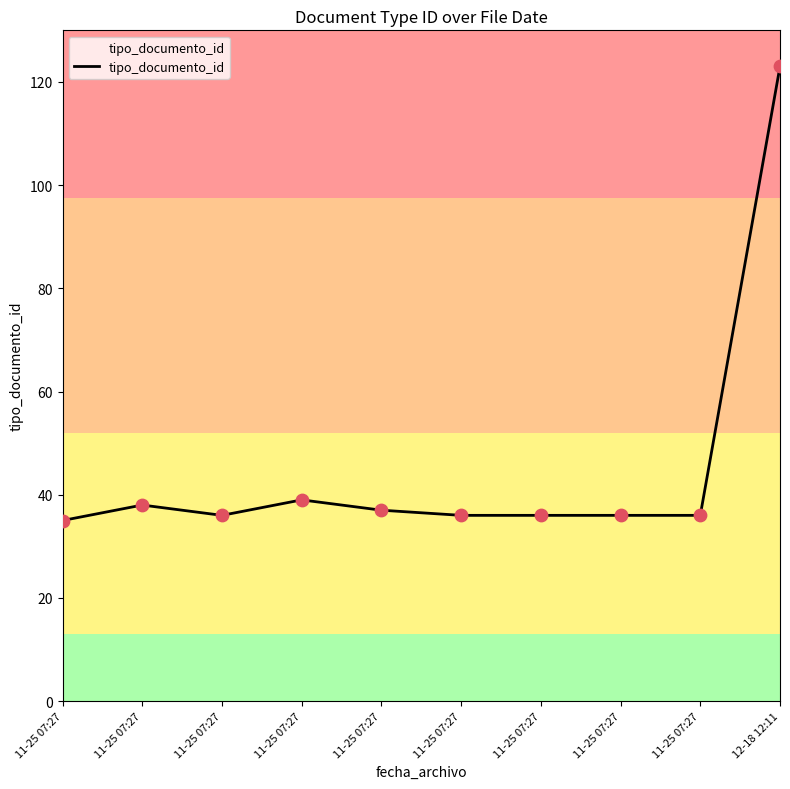

What is the ratio of the value at 11-25 07:27 to the value at 11-25 07:27?

1.0